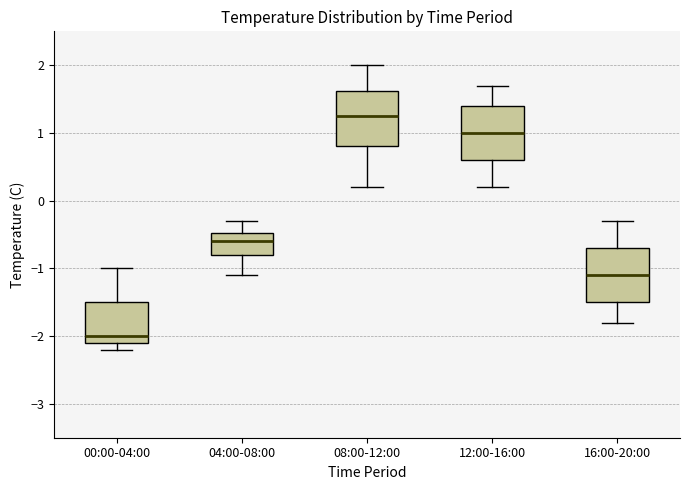

Reading left to right, read every box against the y-axis: the position of its median line, the range the box covers, and the ends of its whiskers. The values are not printed on the chart, so give them approximately, as read against the axis.

00:00-04:00: median -2.0, box -2.1 to -1.5, whiskers -2.2 to -1.0
04:00-08:00: median -0.6, box -0.8 to -0.5, whiskers -1.1 to -0.3
08:00-12:00: median 1.3, box 0.8 to 1.6, whiskers 0.2 to 2.0
12:00-16:00: median 1.0, box 0.6 to 1.4, whiskers 0.2 to 1.7
16:00-20:00: median -1.1, box -1.5 to -0.7, whiskers -1.8 to -0.3